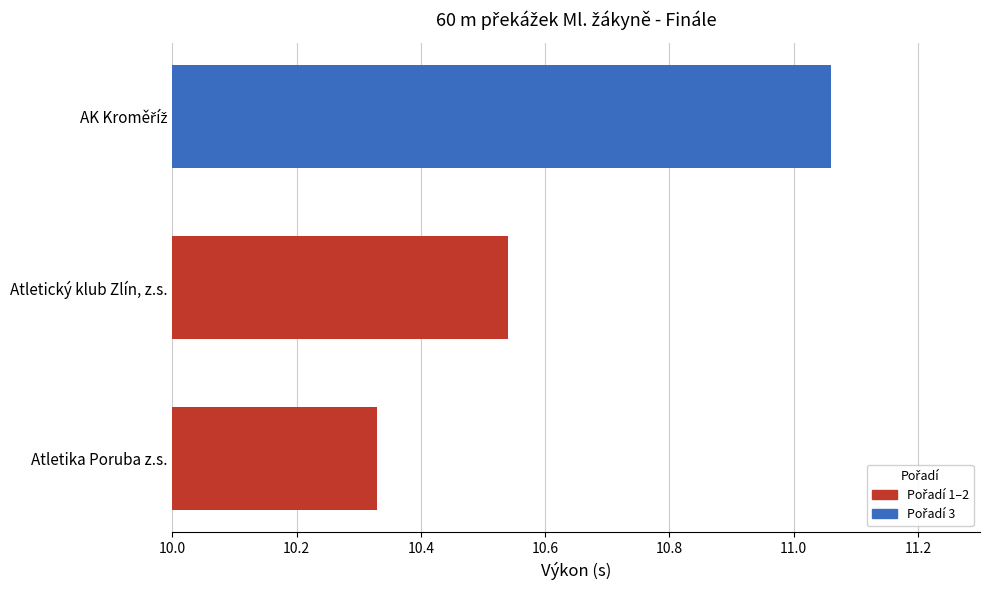

At which category does the chart reach its minimum across all series?

Atletika Poruba z.s.